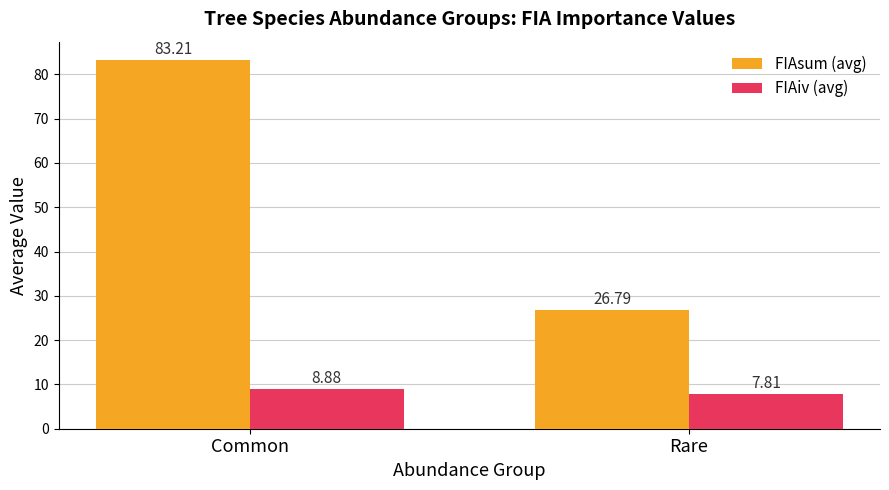

At Common, list the series in order from largest to smallest.

FIAsum (avg), FIAiv (avg)